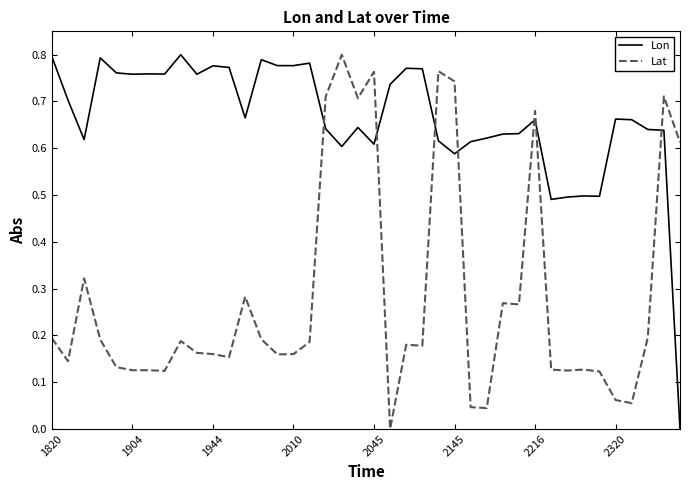

Which series has the largest total across all categories?

Lon